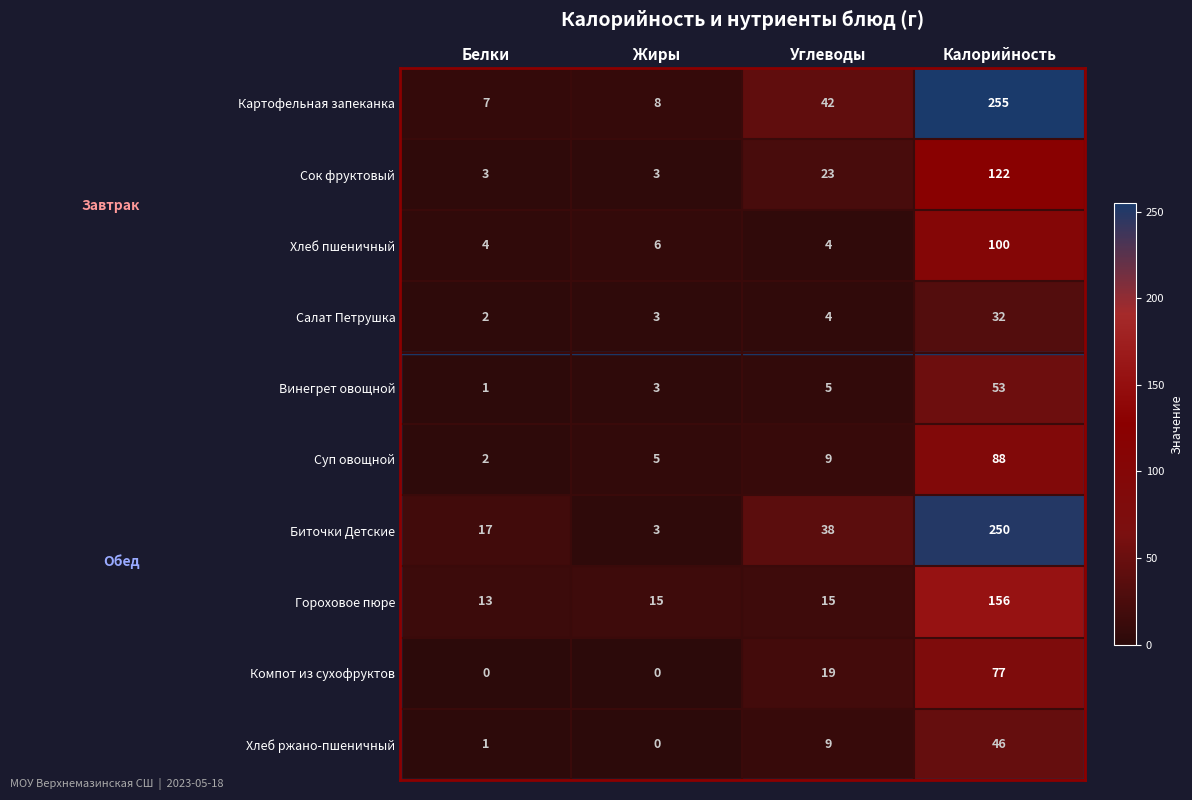

Which category has the highest value across all series?

Калорийность